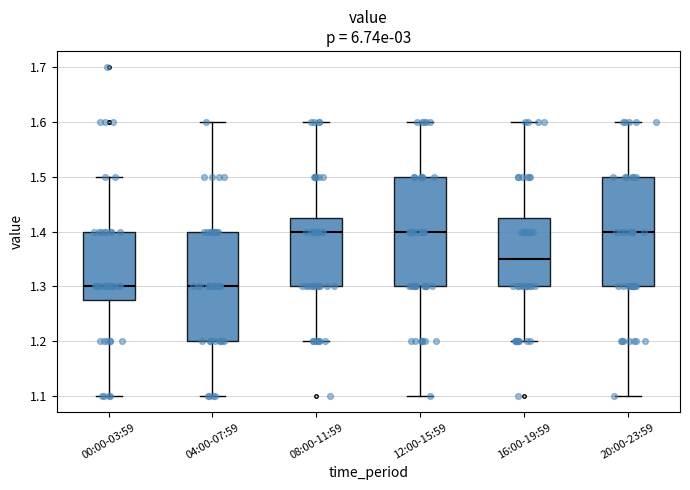

Where is the lower edge of the box for 16:00-19:59 on the y-axis? The values are not printed on the chart, so give them approximately, as read against the axis.

1.30